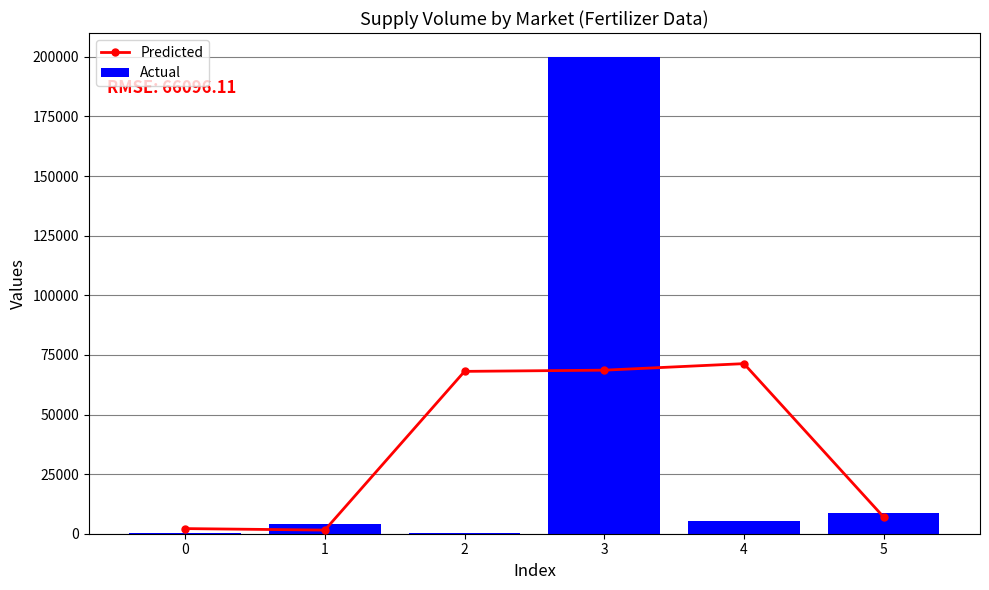

Rank the series by their average value, from lowest to highest.

Actual, Predicted